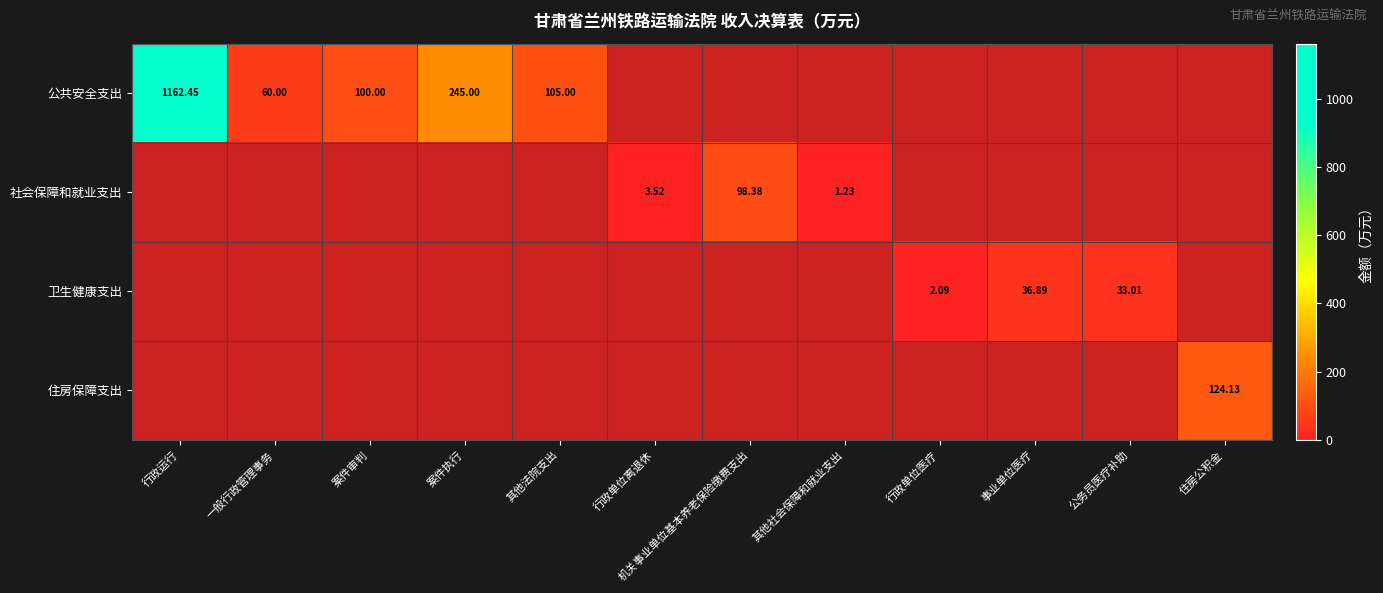

At which category does the chart reach its peak across all series?

行政运行